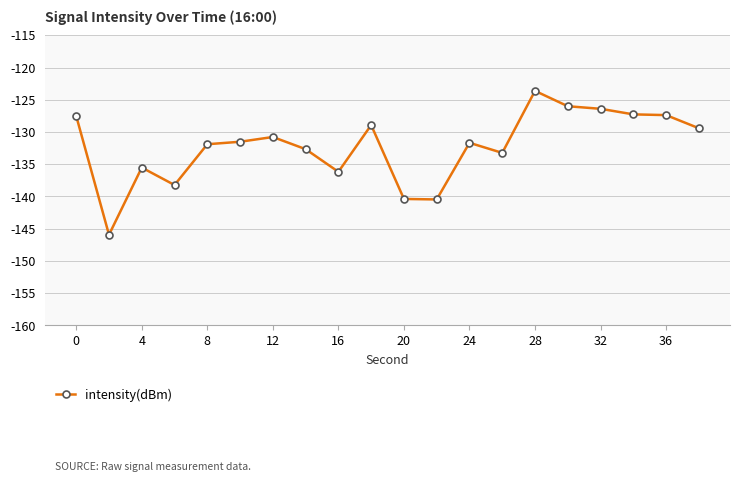

What is the average value?

-132.3